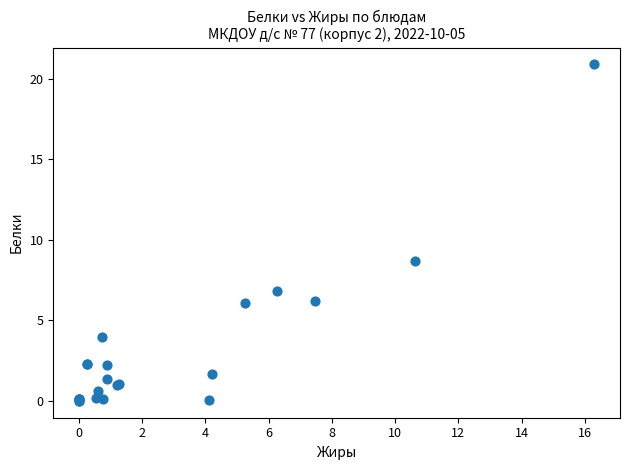

What Y value in the scatter plot is closest to 10?

8.7